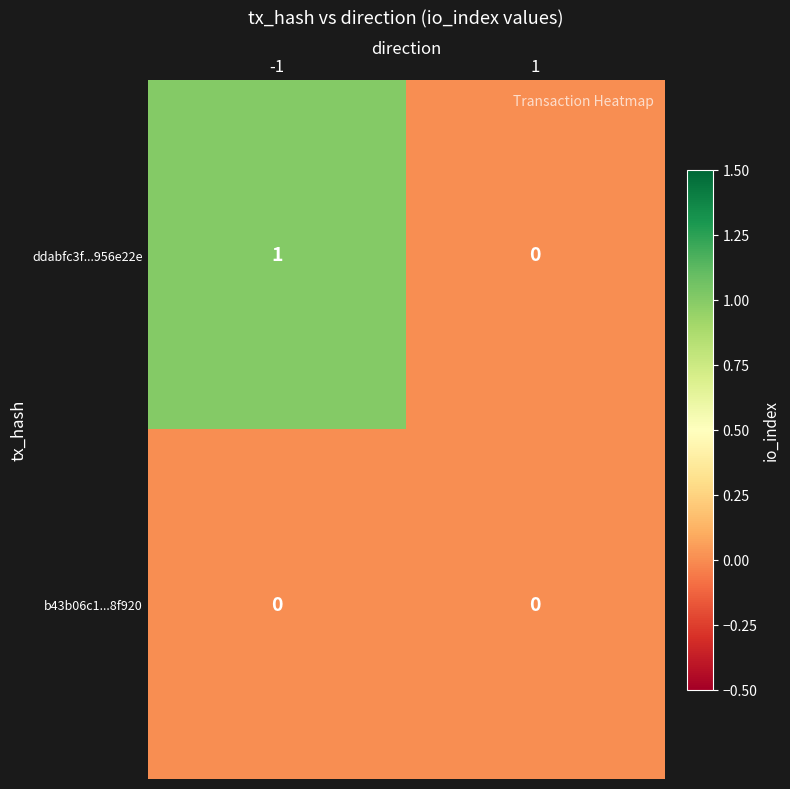

At -1, list the series in order from largest to smallest.

ddabfc3f...956e22e, b43b06c1...8f920